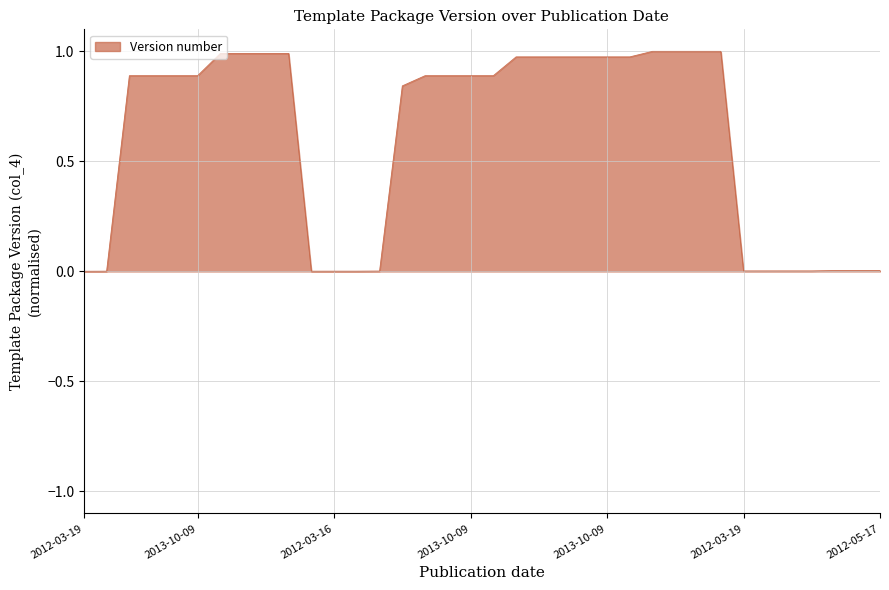

At which label is the value closest to 0?

2012-03-19